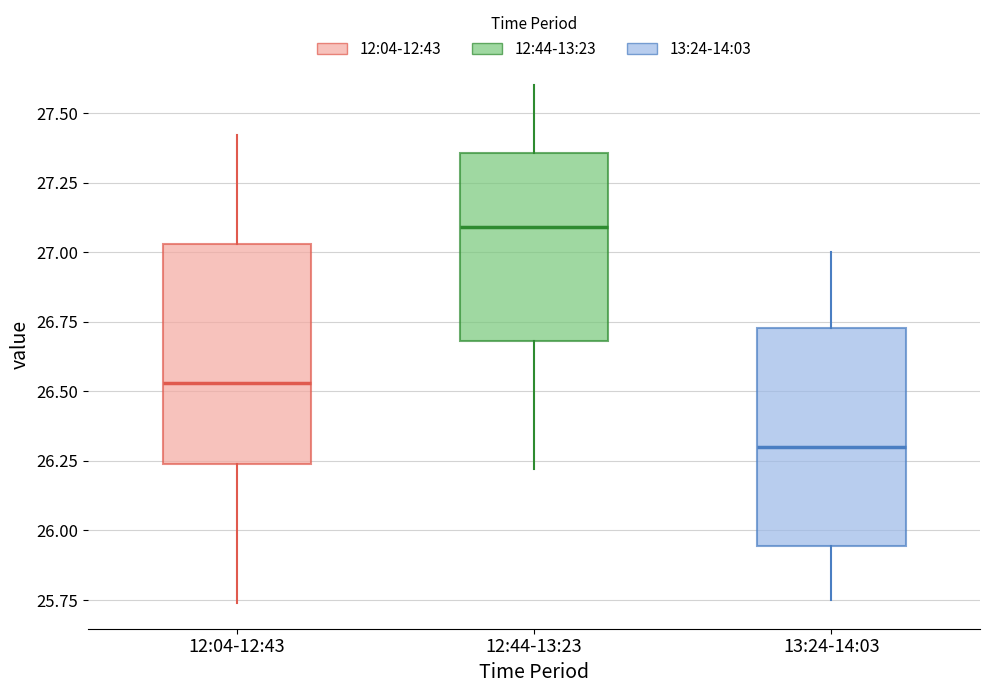

Reading left to right, read every box against the y-axis: the position of its median line, the range the box covers, and the ends of its whiskers. The values are not printed on the chart, so give them approximately, as read against the axis.

12:04-12:43: median 26.55, box 26.25 to 27.05, whiskers 25.75 to 27.40
12:44-13:23: median 27.10, box 26.70 to 27.35, whiskers 26.20 to 27.60
13:24-14:03: median 26.30, box 25.95 to 26.75, whiskers 25.75 to 27.00